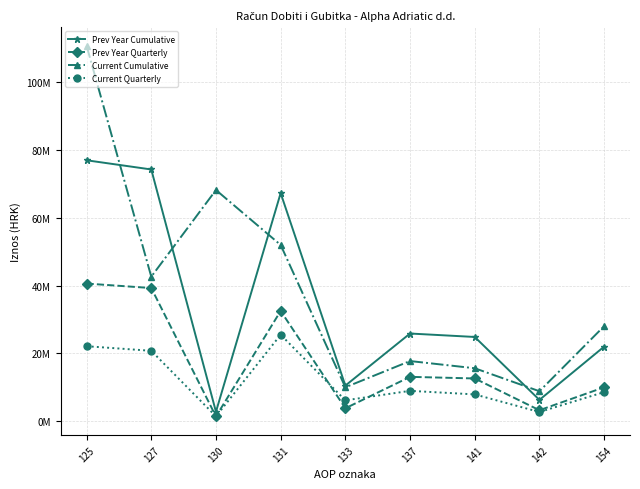

List the series in order of their peak value, highest first.

Current Cumulative, Prev Year Cumulative, Prev Year Quarterly, Current Quarterly